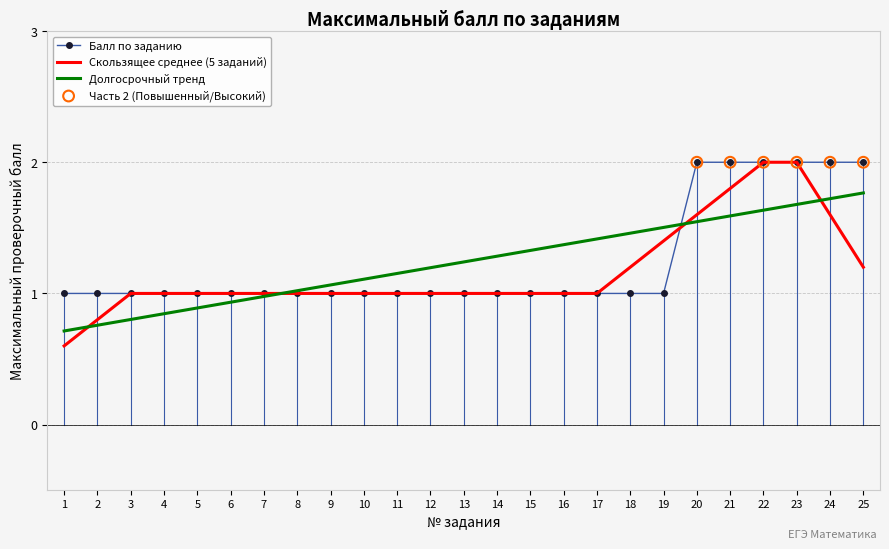

Which series has the widest spread of values?

Скользящее среднее (5 заданий)